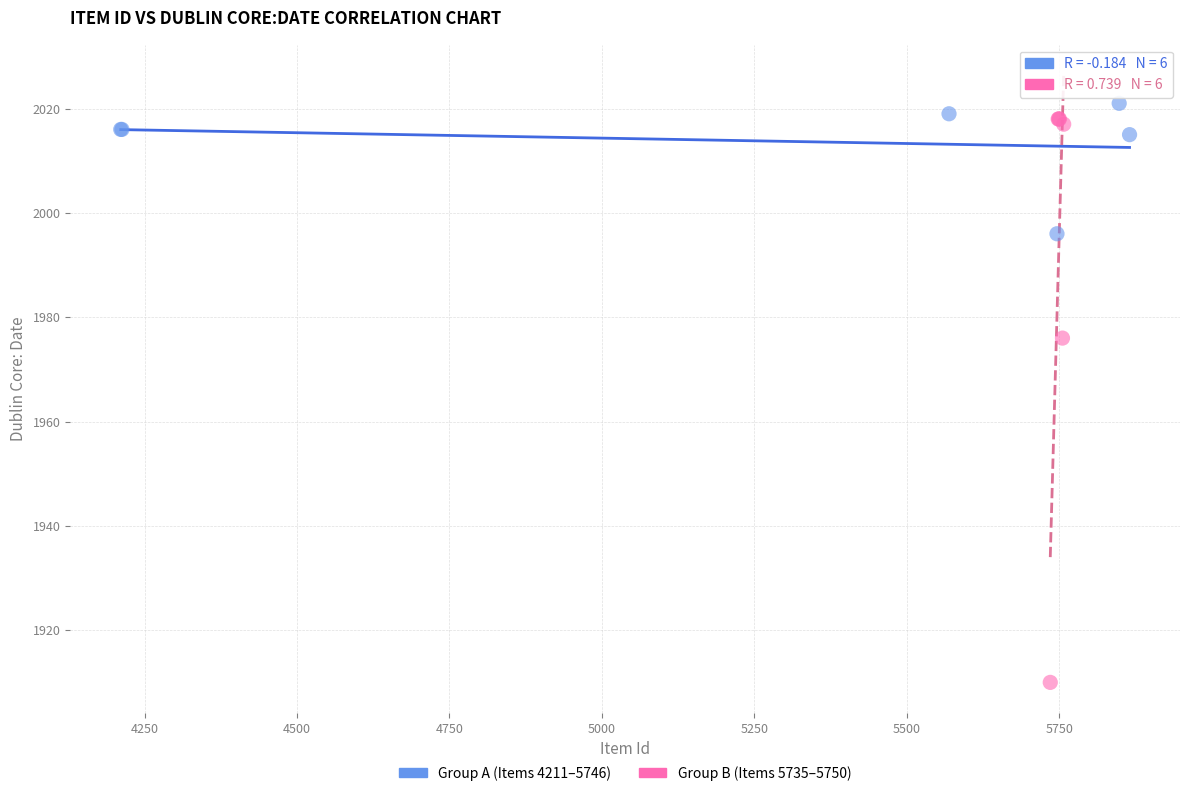

Which series reaches the minimum Y coordinate?

Group B (Items 5735–5750)